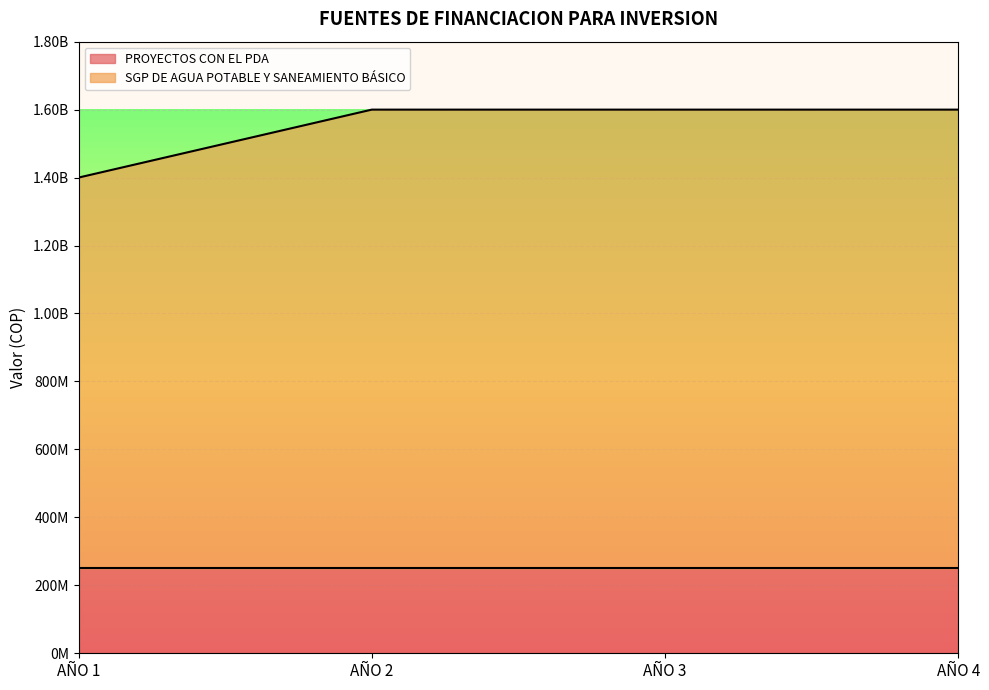

The value at AÑO 3 is 1600000000. True or false?

True